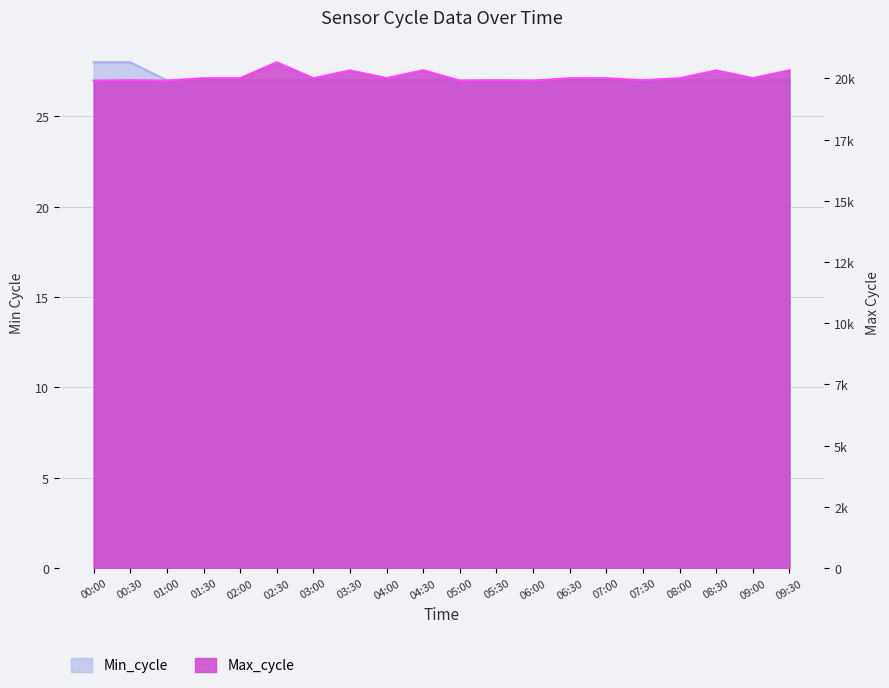

Between 05:00 and 09:00, which is larger?

05:00